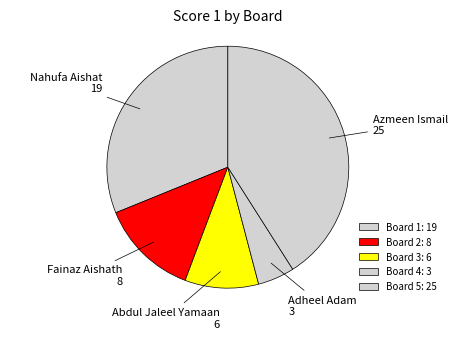

How many segments does this pie chart have?

5